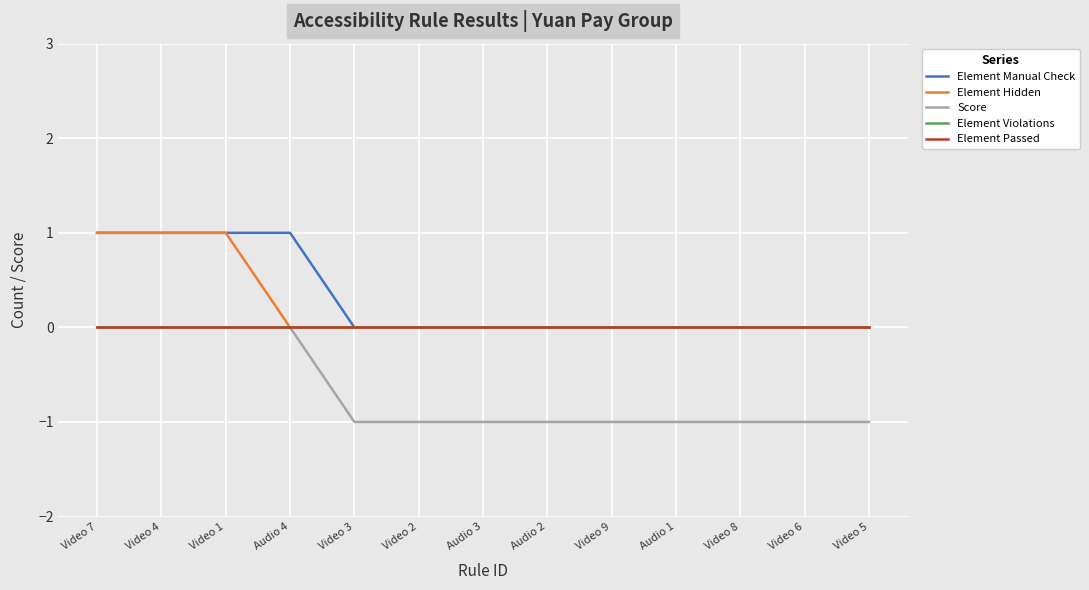

Between Video 3 and Video 6, which series saw the biggest shift?

Element Manual Check